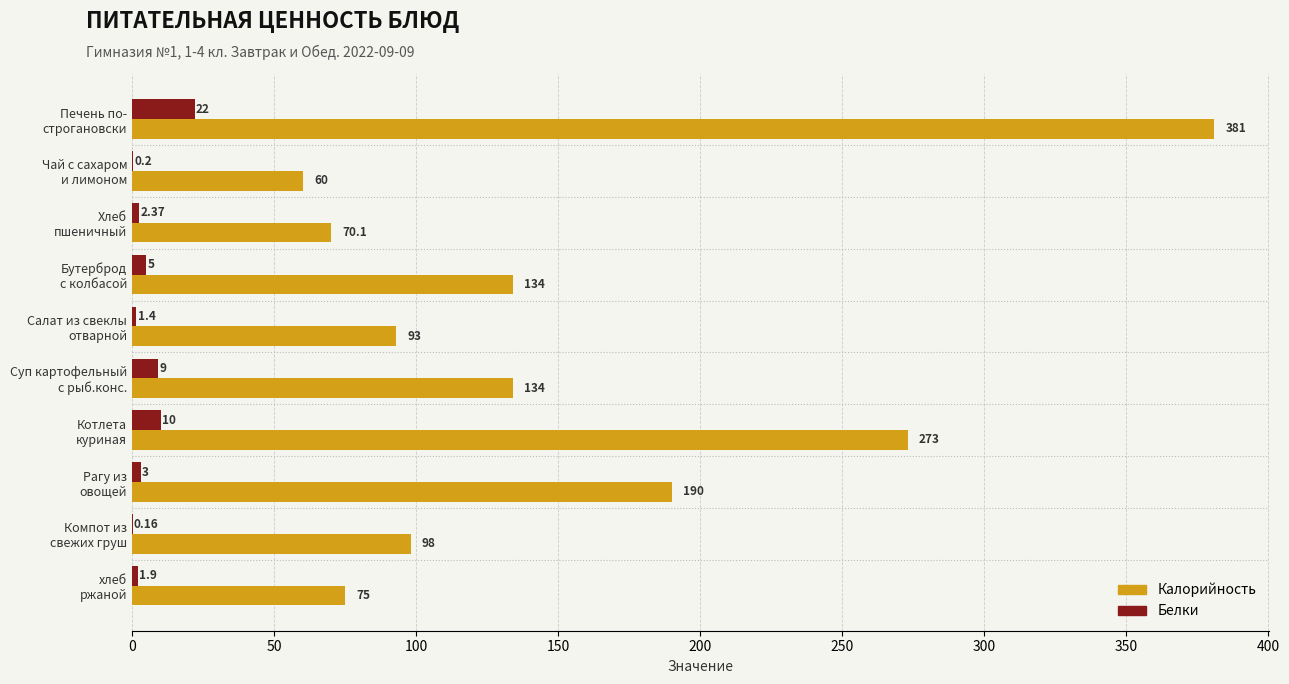

Which series has the largest total across all categories?

Калорийность